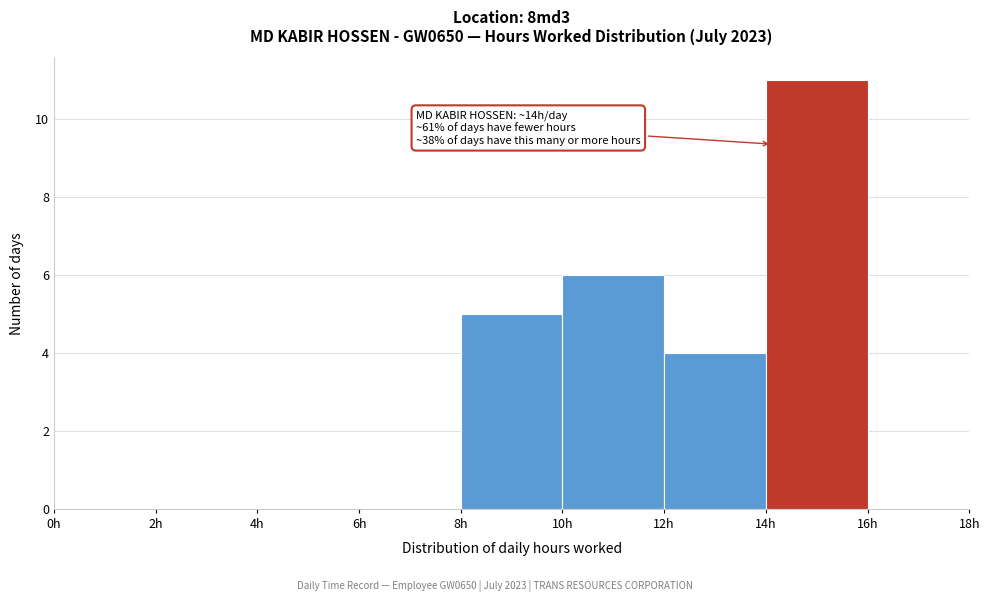

Over which range of the x-axis is the bar tallest?

14 to 16